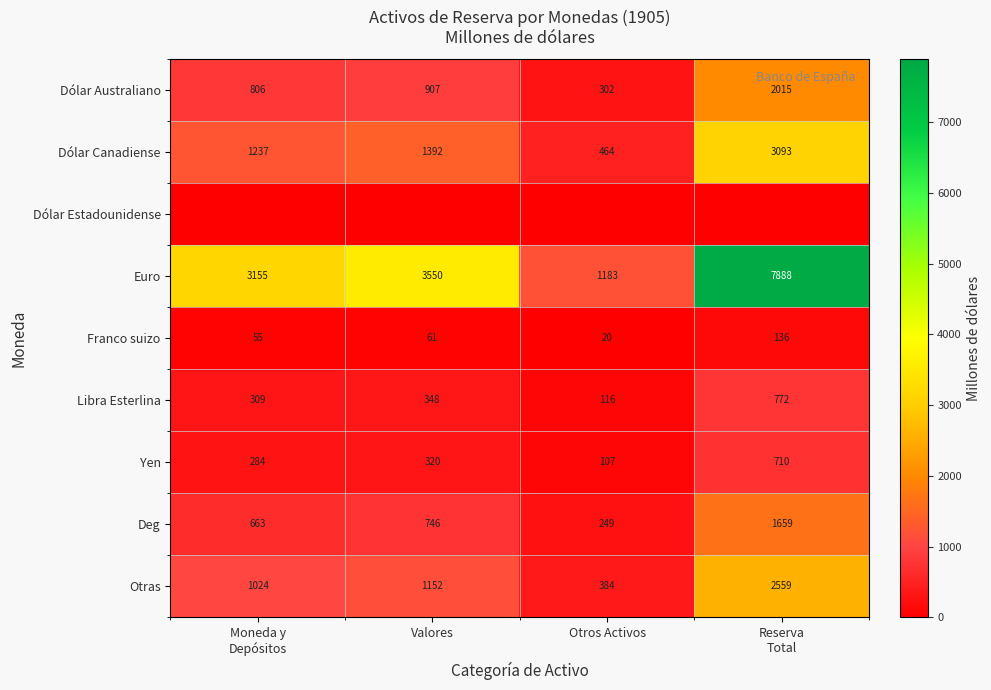

How many distinct data groups are displayed?

9